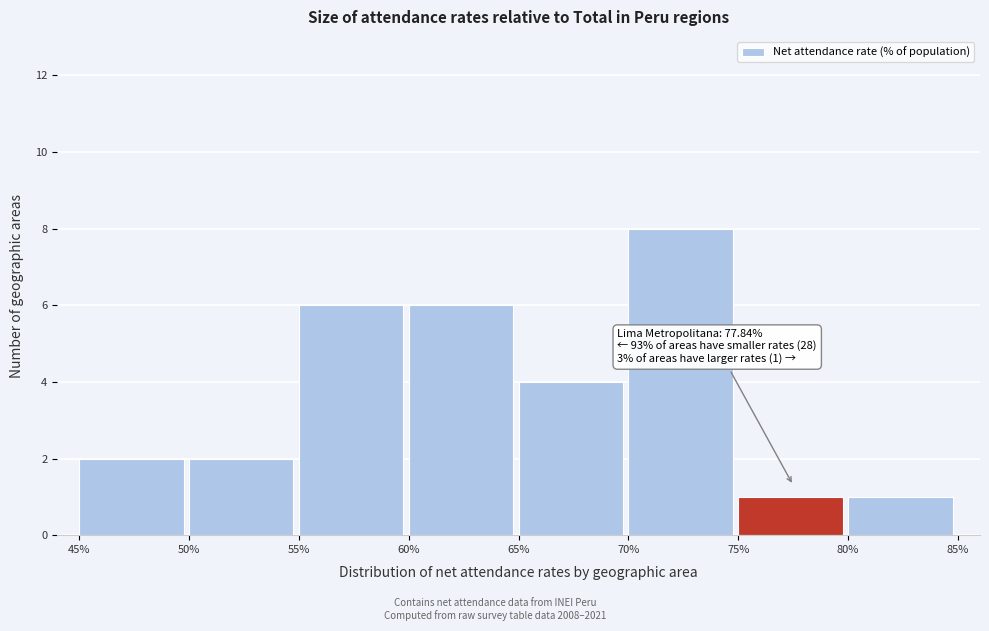

Over which range of the x-axis is the bar tallest?

70% to 75%